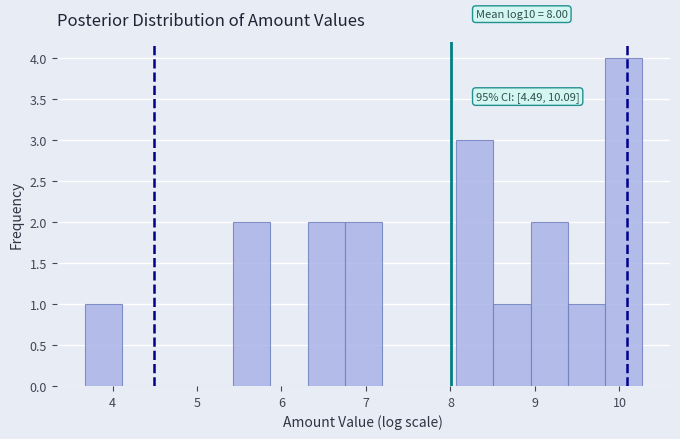

Which range on the x-axis has the tallest bar?

9.8 to 10.3